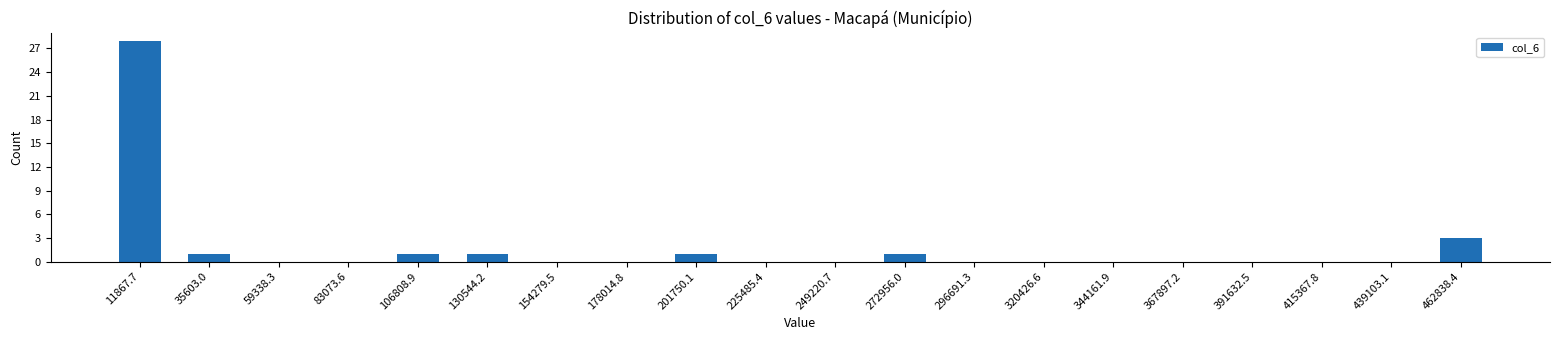

Reading left to right, what are all the values shown in this chart?

11867.7=28	35603.0=1	59338.3=0	83073.6=0	106808.9=1	130544.2=1	154279.5=0	178014.8=0	201750.1=1	225485.4=0	249220.7=0	272956.0=1	296691.3=0	320426.6=0	344161.9=0	367897.2=0	391632.5=0	415367.8=0	439103.1=0	462838.4=3